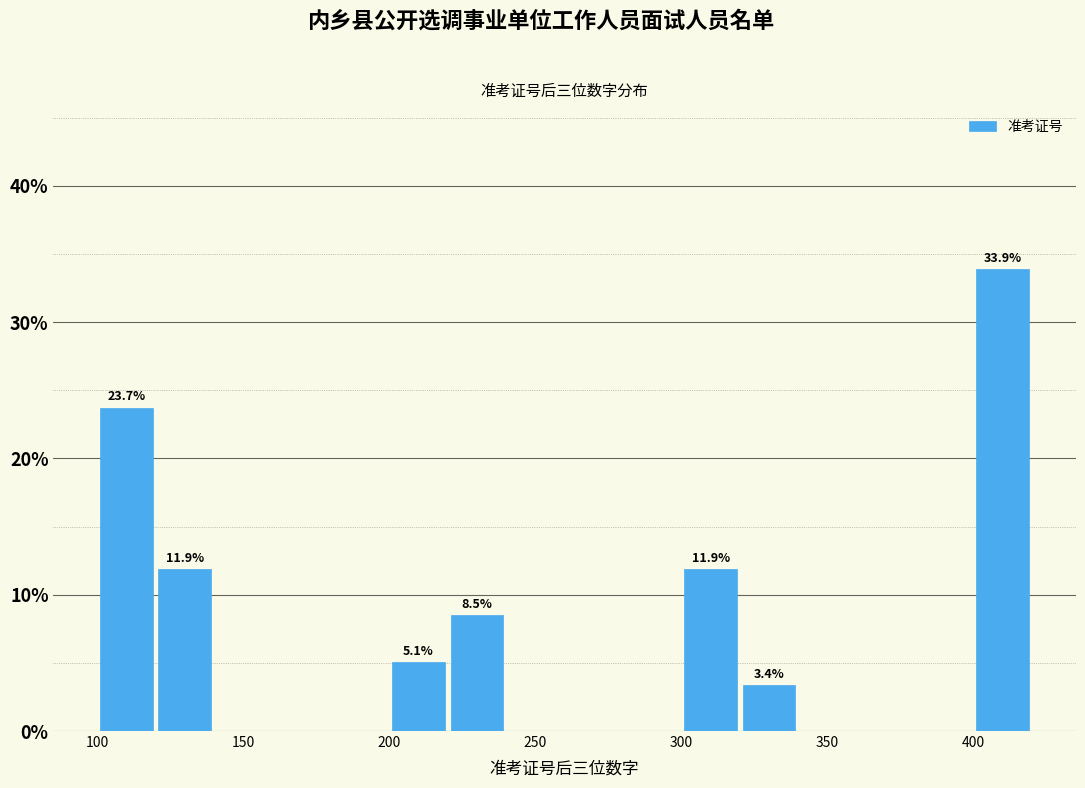

Which range on the x-axis has the tallest bar?

400 to 420